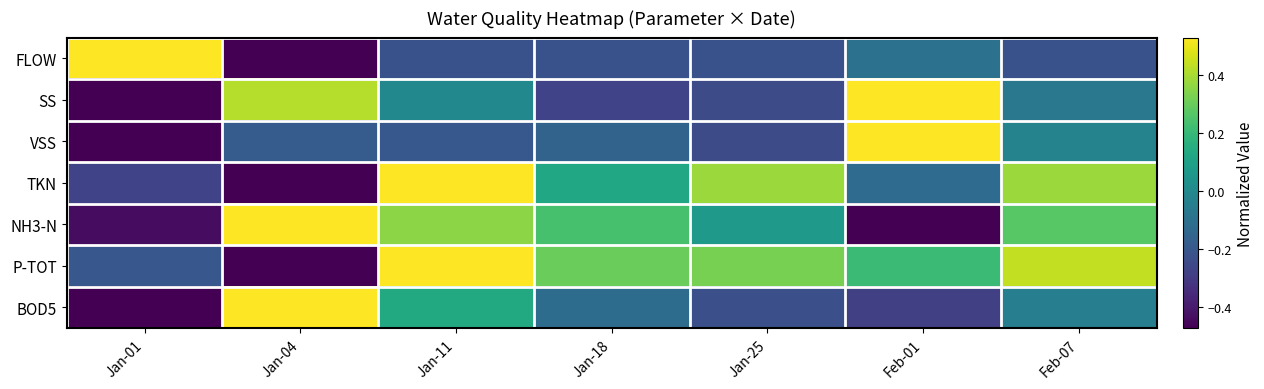

Rank the series at Jan-25 from lowest to highest value.

VSS, SS, BOD5, FLOW, NH3-N, P-TOT, TKN